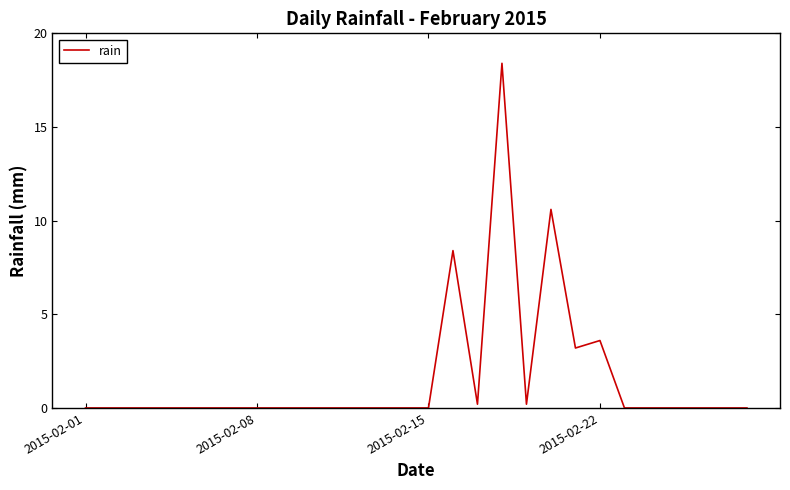

What is the greatest value displayed?

18.4